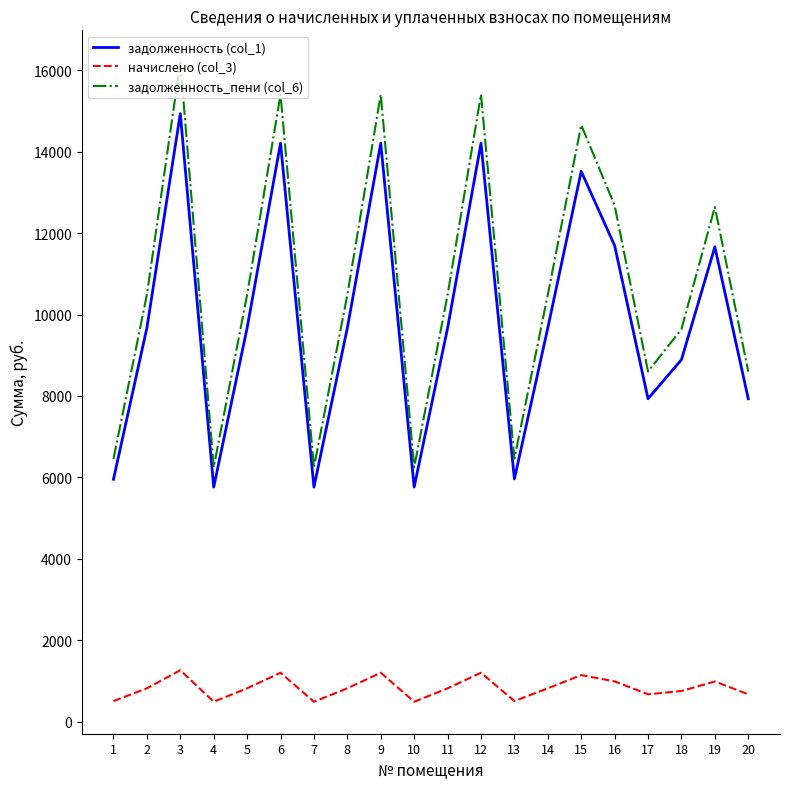

Read the задолженность (col_1) value at 19.

11660.2